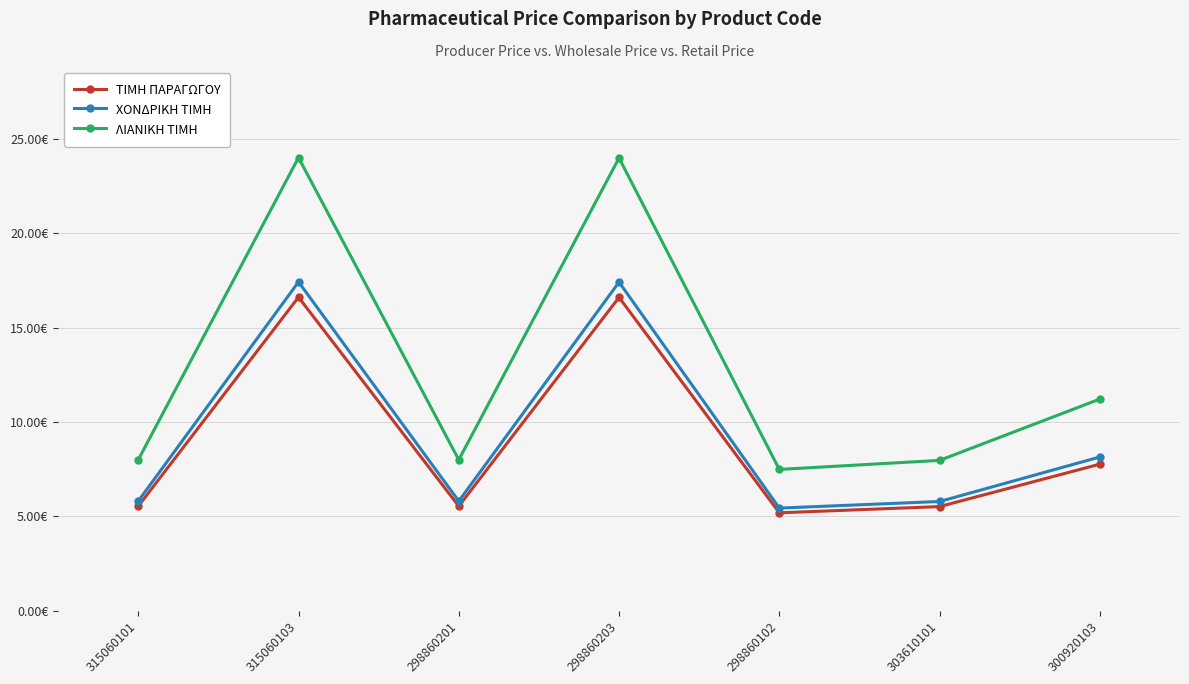

Does the chart have visible grid lines?

Yes